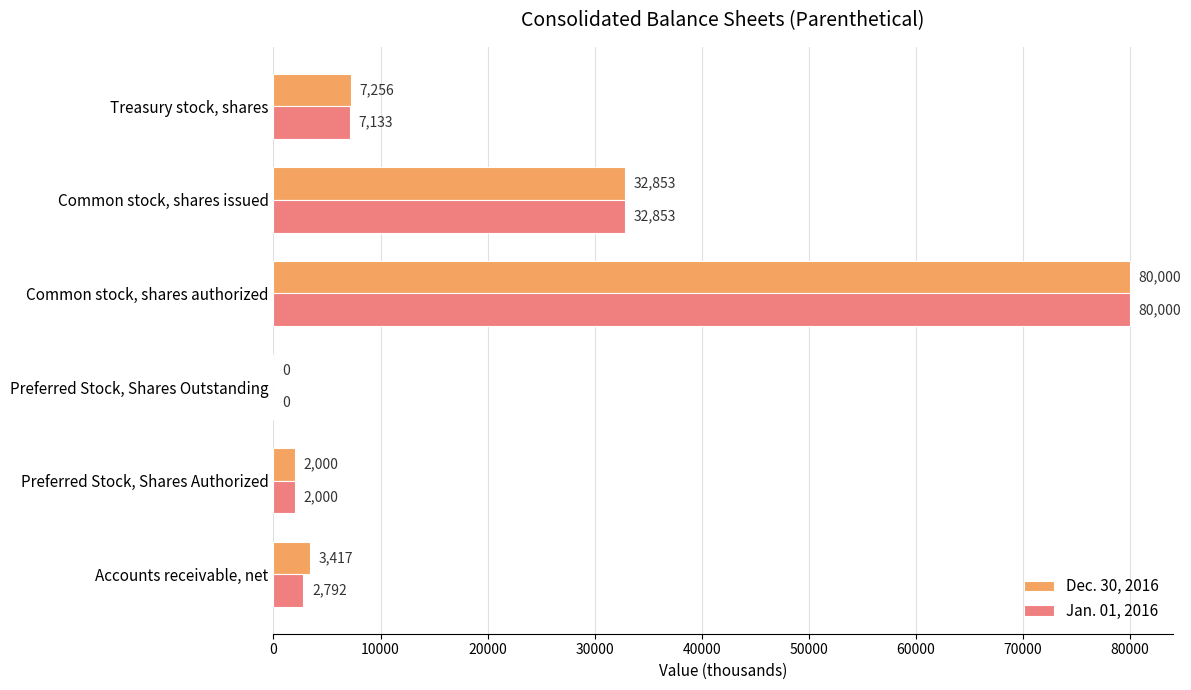

What are all the series names shown in the legend?

Dec. 30, 2016, Jan. 01, 2016